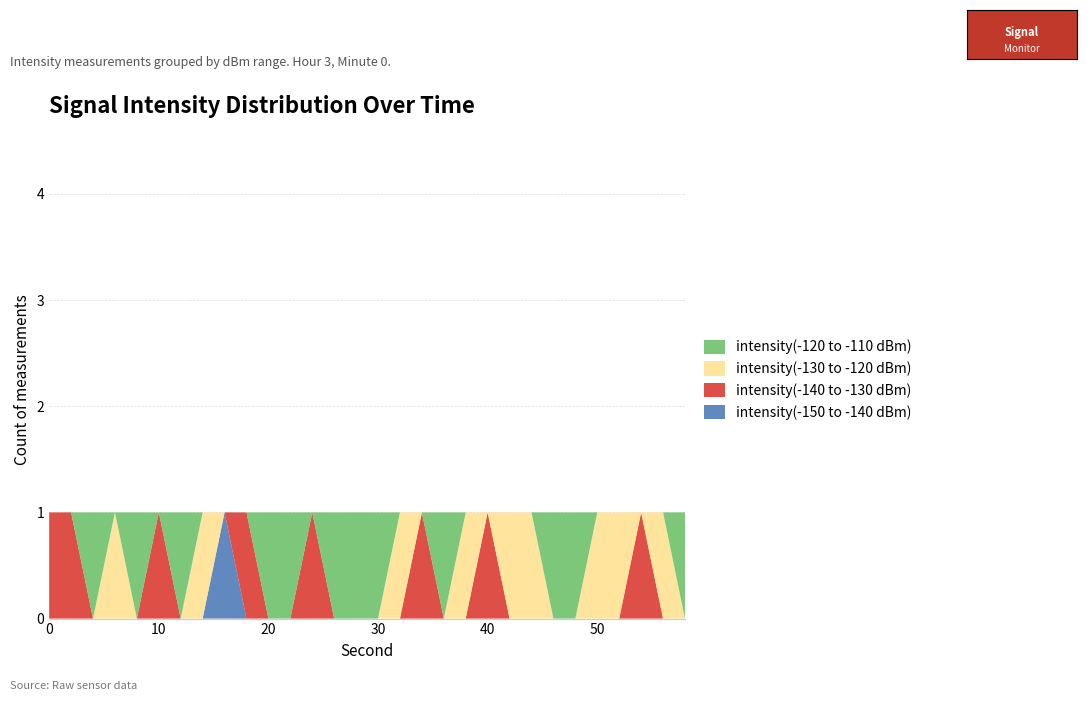

Reading right to left, what are all the values shown in this chart?

intensity(-150 to -140 dBm): 58=0	56=0	54=0	52=0	50=0	48=0	46=0	44=0	42=0	40=0	38=0	36=0	34=0	32=0	30=0	28=0	26=0	24=0	22=0	20=0	18=0	16=1	14=0	12=0	10=0	8=0	6=0	4=0	2=0	0=0
intensity(-140 to -130 dBm): 58=0	56=0	54=1	52=0	50=0	48=0	46=0	44=0	42=0	40=1	38=0	36=0	34=1	32=0	30=0	28=0	26=0	24=1	22=0	20=0	18=1	16=0	14=0	12=0	10=1	8=0	6=0	4=0	2=1	0=1
intensity(-130 to -120 dBm): 58=0	56=1	54=0	52=1	50=1	48=0	46=0	44=1	42=1	40=0	38=1	36=0	34=0	32=1	30=0	28=0	26=0	24=0	22=0	20=0	18=0	16=0	14=1	12=0	10=0	8=0	6=1	4=0	2=0	0=0
intensity(-120 to -110 dBm): 58=1	56=0	54=0	52=0	50=0	48=1	46=1	44=0	42=0	40=0	38=0	36=1	34=0	32=0	30=1	28=1	26=1	24=0	22=1	20=1	18=0	16=0	14=0	12=1	10=0	8=1	6=0	4=1	2=0	0=0